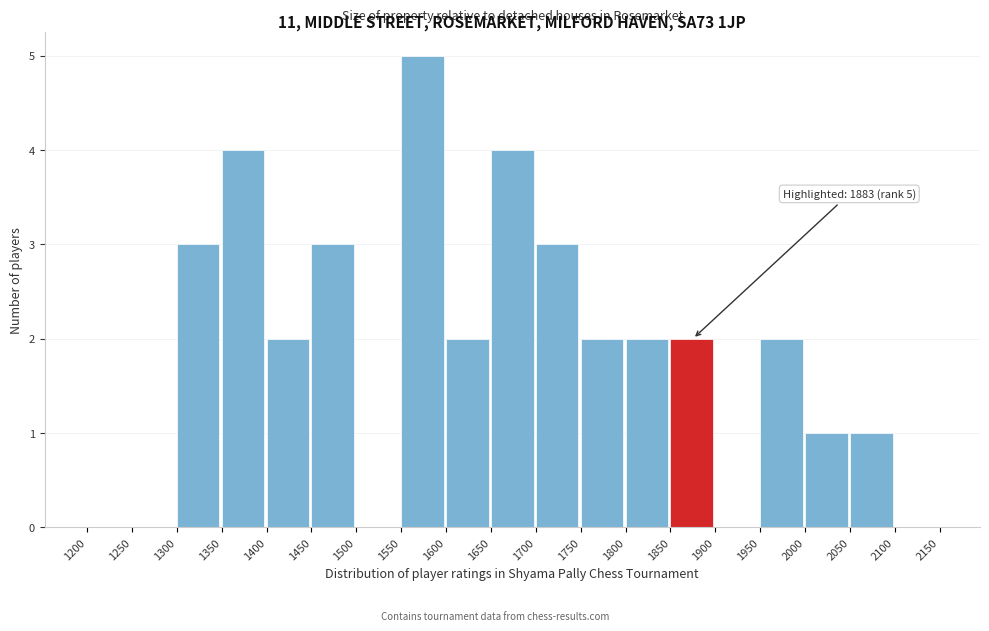

Over which range of the x-axis is the bar tallest?

1550 to 1600